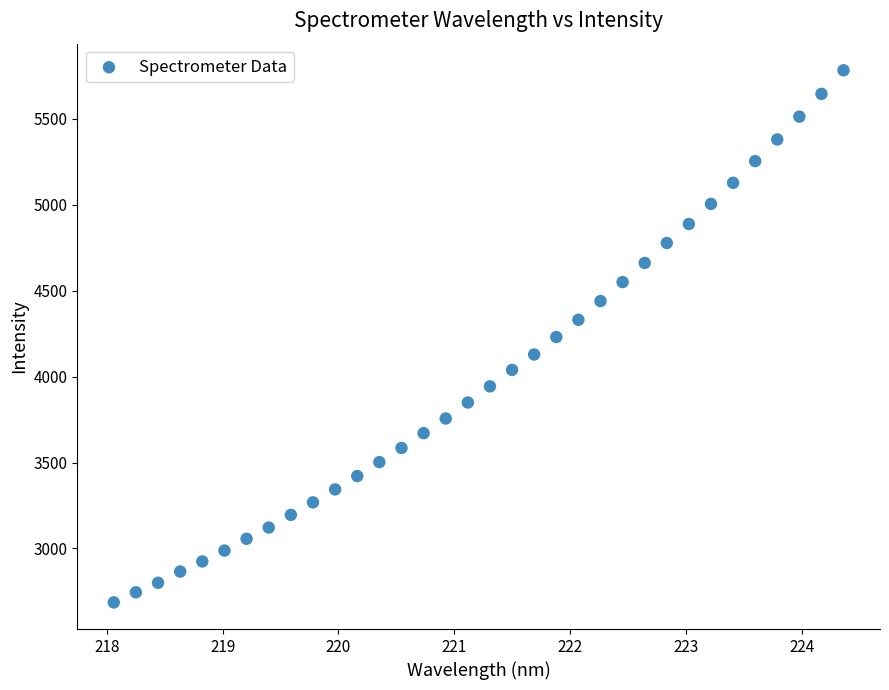

What is the range of X values (max minus min)?

6.3